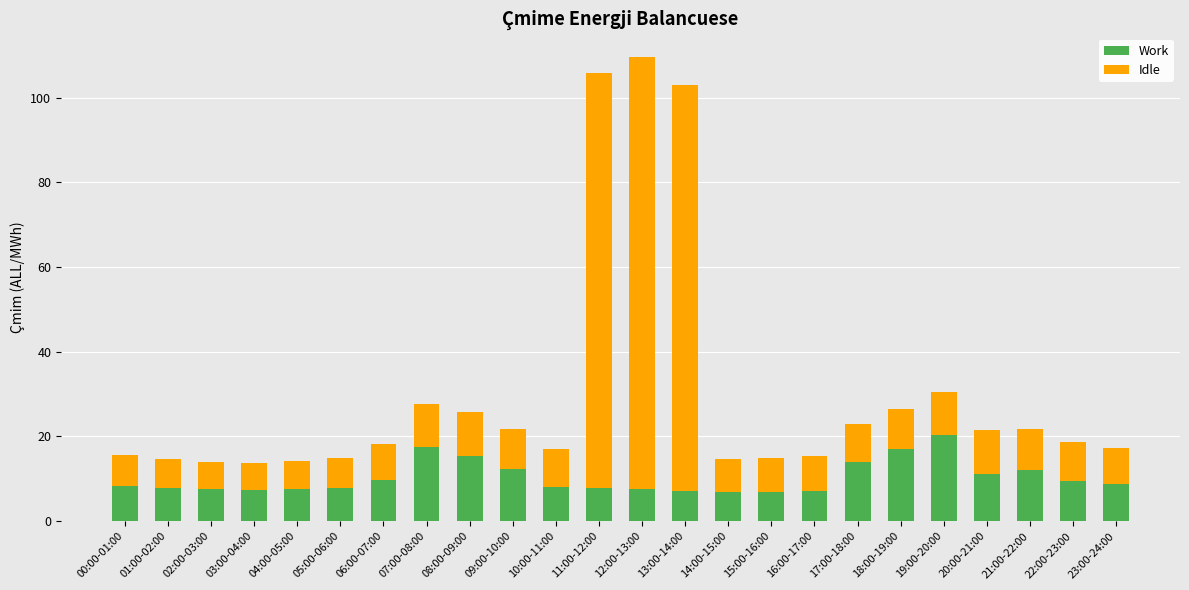

What is the sum of the Work values at 17:00-18:00 and 07:00-08:00?

31.6